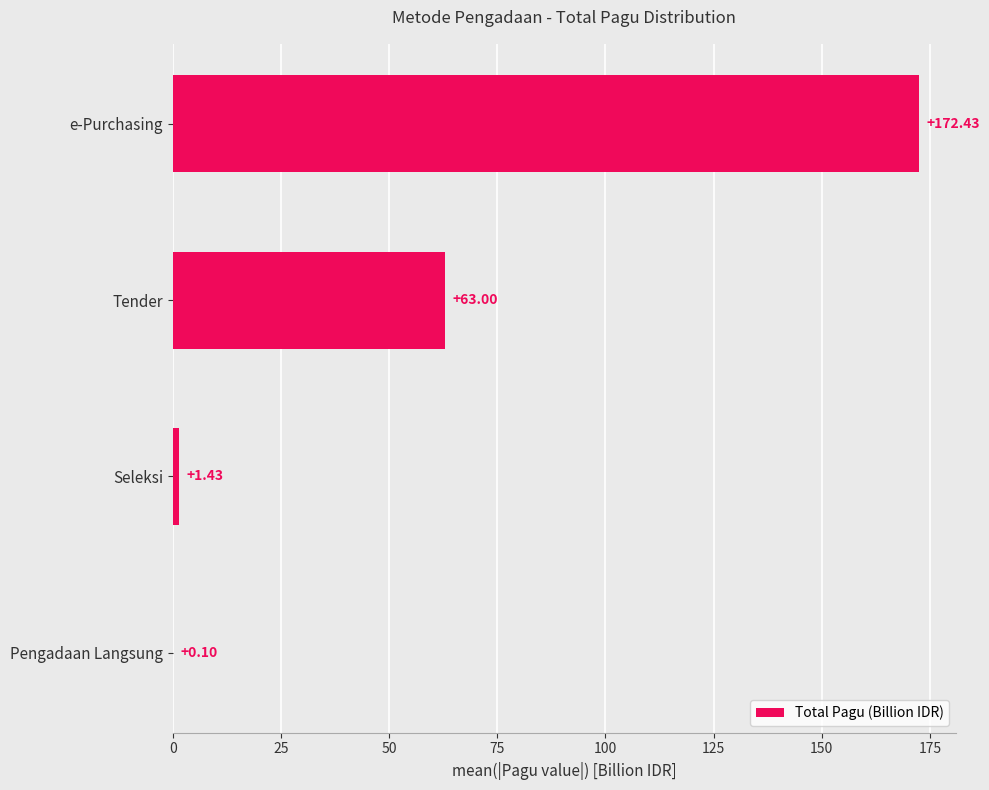

What is the sum of the values at Pengadaan Langsung and e-Purchasing?

172.5